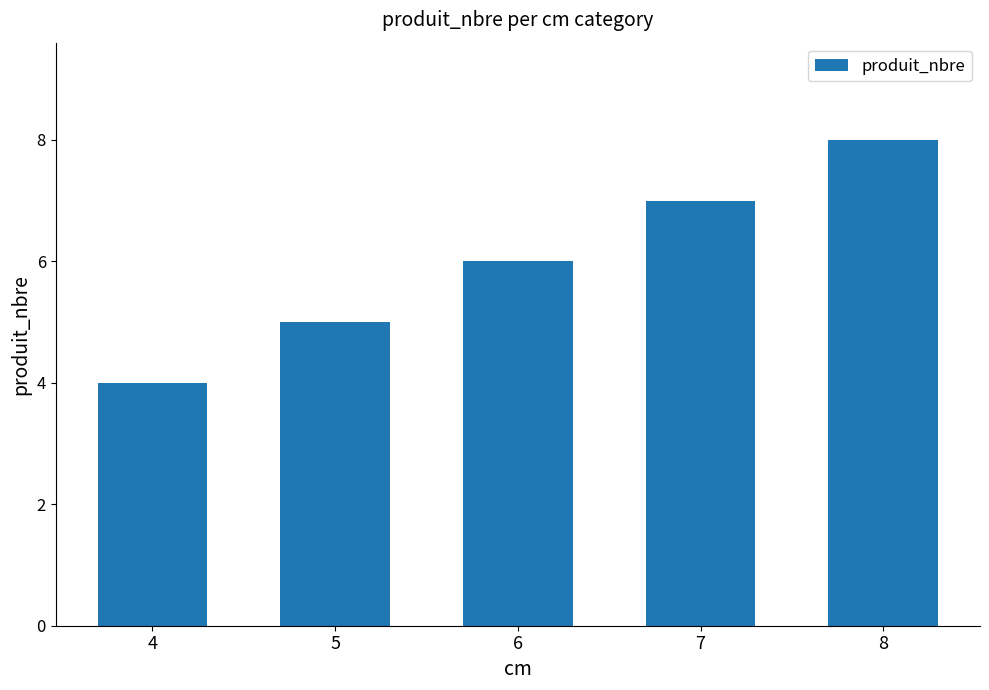

What is the maximum value shown in the chart?

8